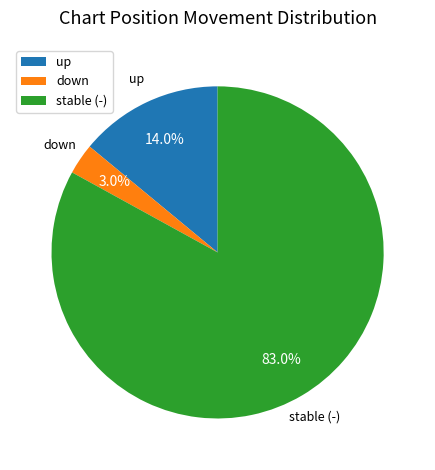

How many segments does this pie chart have?

3